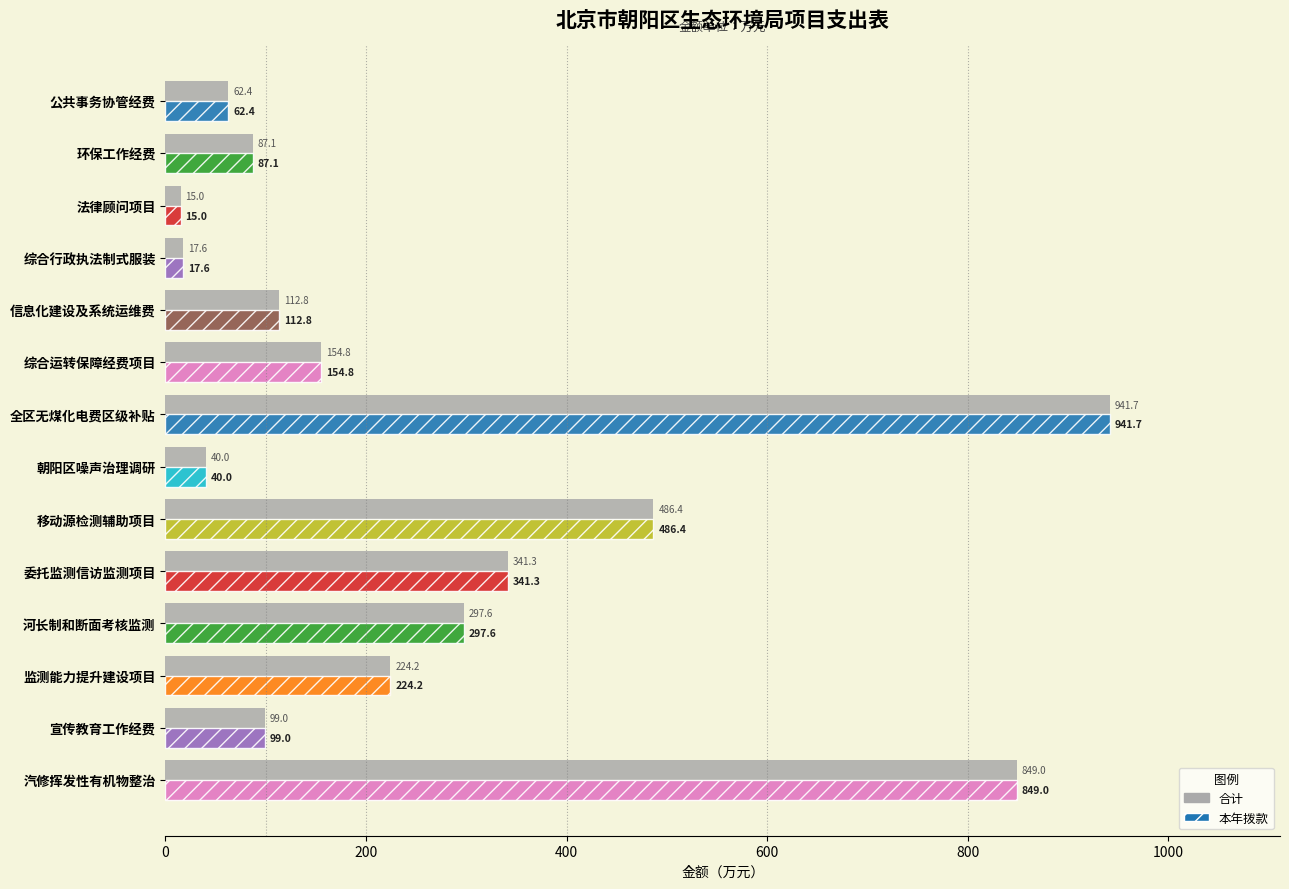

What is the difference between the second highest and minimum values in the 本年拨款 series?

834.0